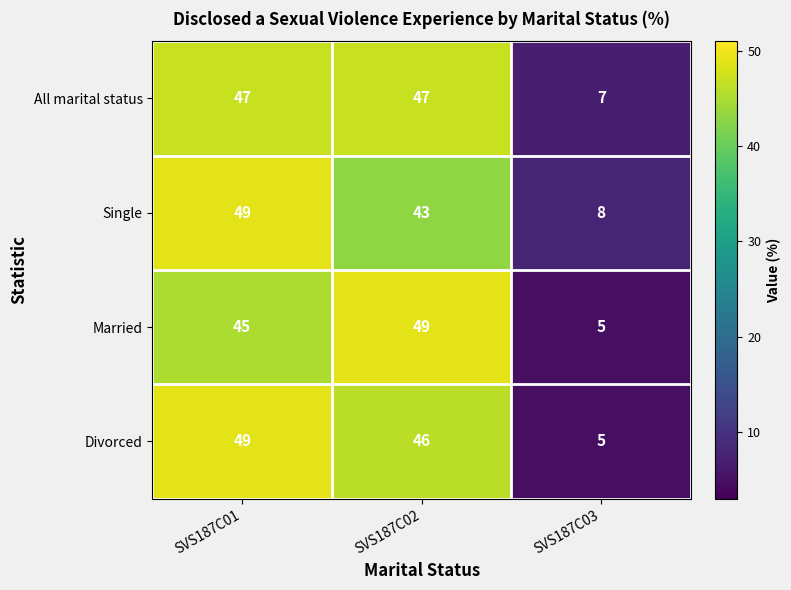

What is the difference between the Married values at SVS187C01 and SVS187C02?

4